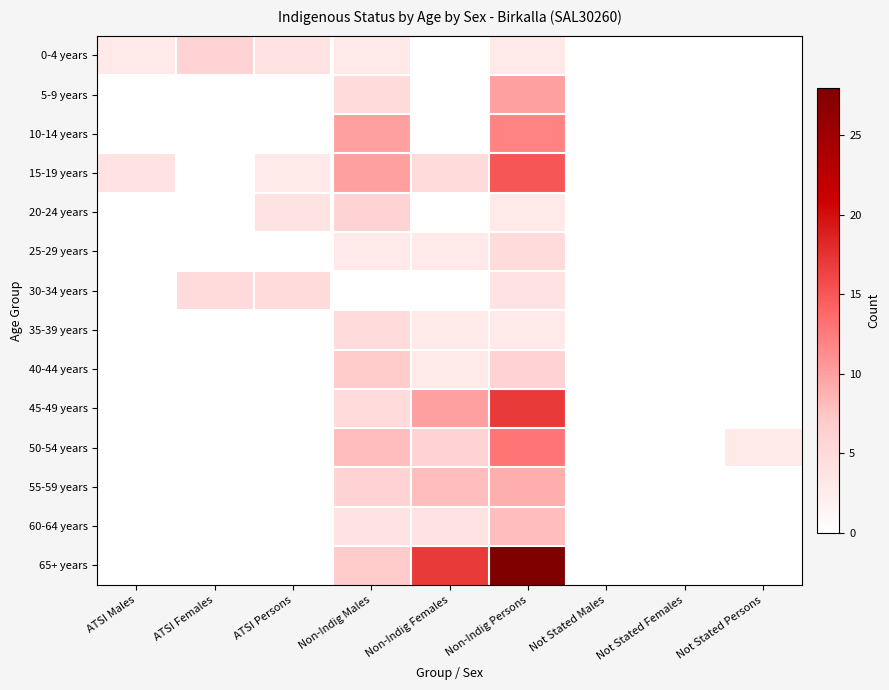

Which label corresponds to the smallest value in the chart?

Non-Indig Females